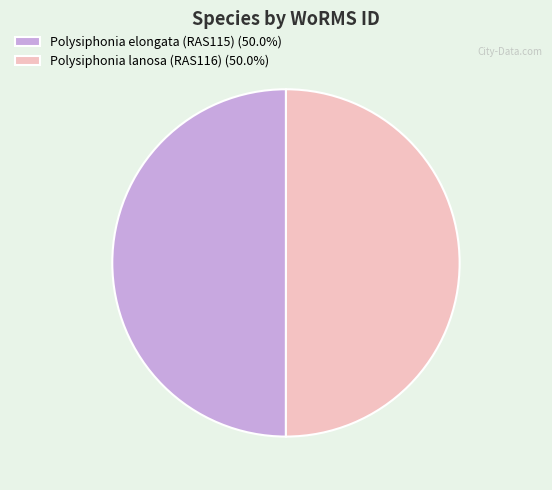

What is the ratio of the value at Polysiphonia lanosa (RAS116) (50.0%) to the value at Polysiphonia elongata (RAS115) (50.0%)?

1.0